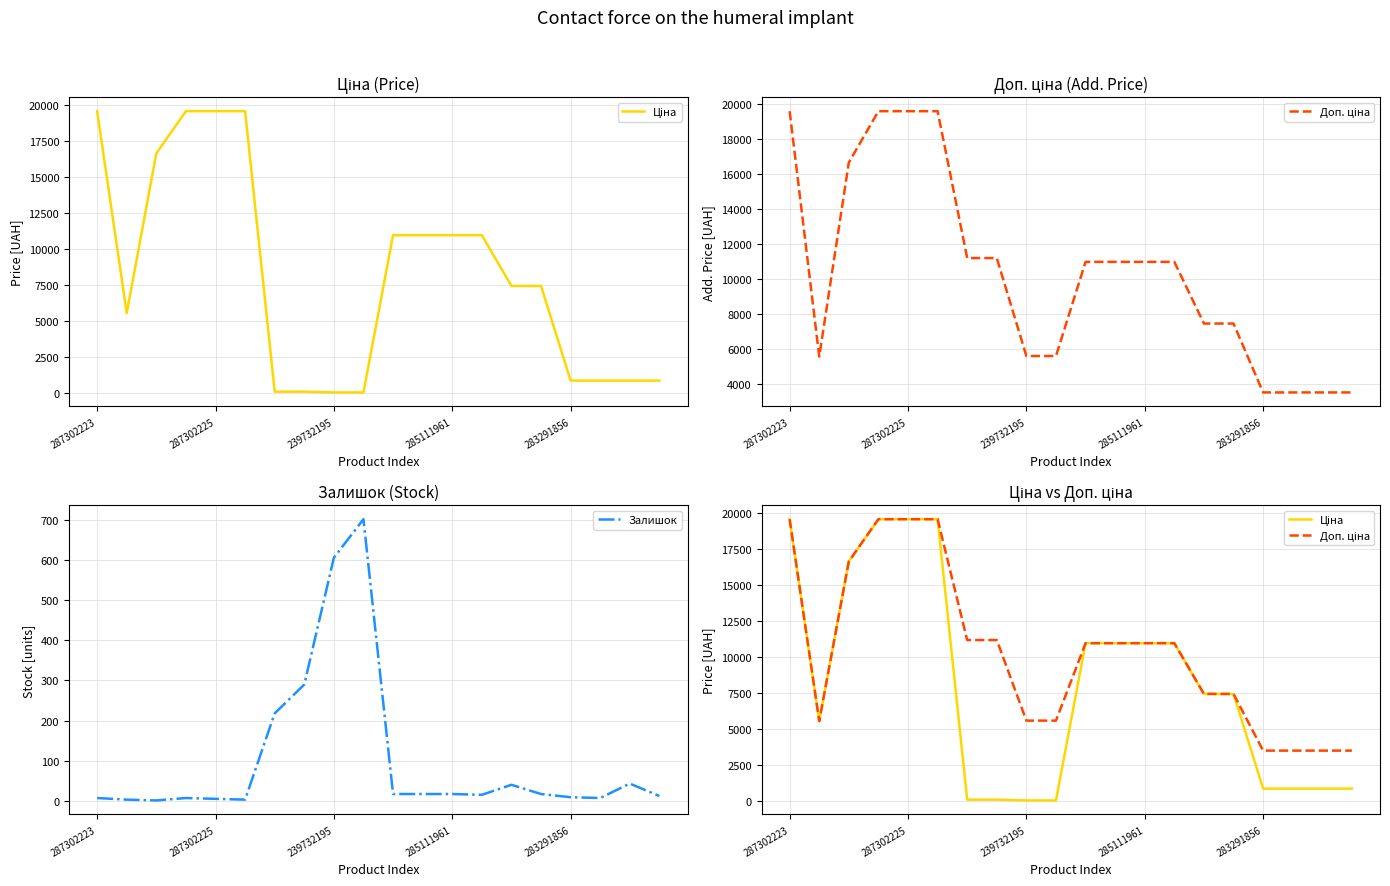

How many distinct data groups are displayed?

3